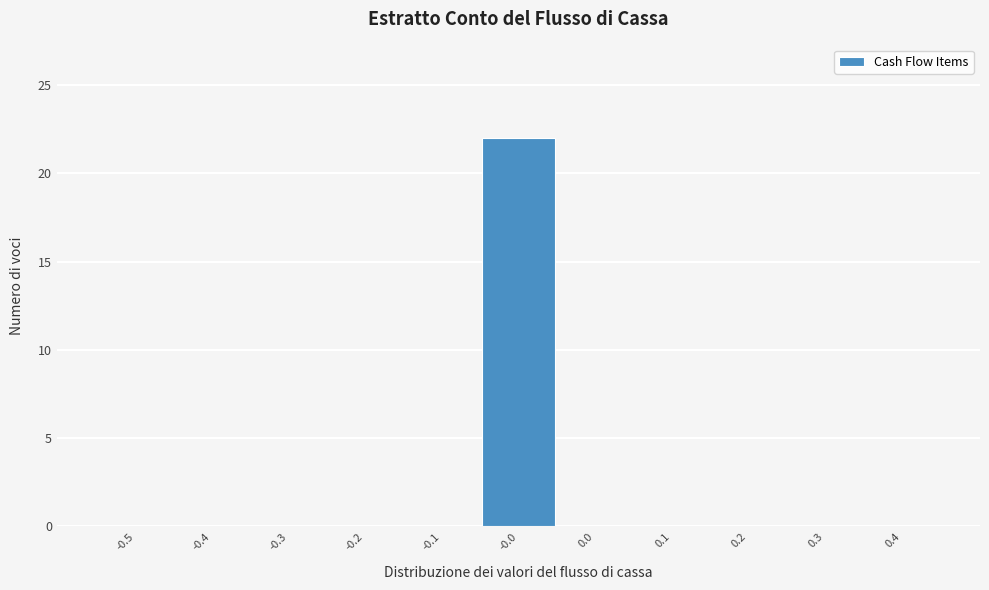

Reading right to left, extract all data points from this chart.

0.4=0	0.3=0	0.2=0	0.1=0	0.0=0	-0.0=22	-0.1=0	-0.2=0	-0.3=0	-0.4=0	-0.5=0